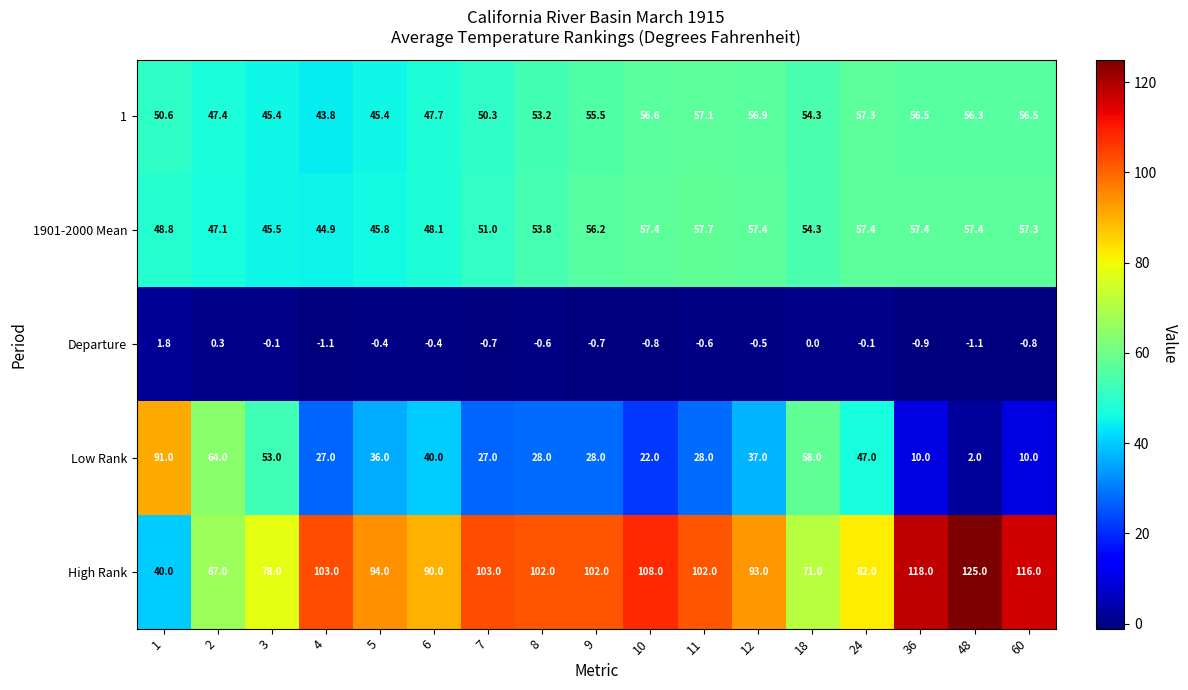

Which series has the largest total across all categories?

High Rank